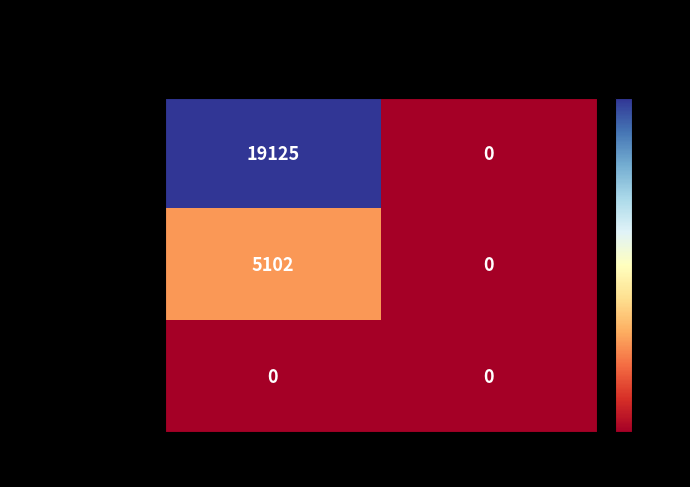

Reading left to right, what are all the values shown in this chart?

Grounds Keeper: Carter's Cemetary=19125	Board=0
Office Manager: Carter's Cemetary=5102	Board=0
Board Member: Carter's Cemetary=0	Board=0